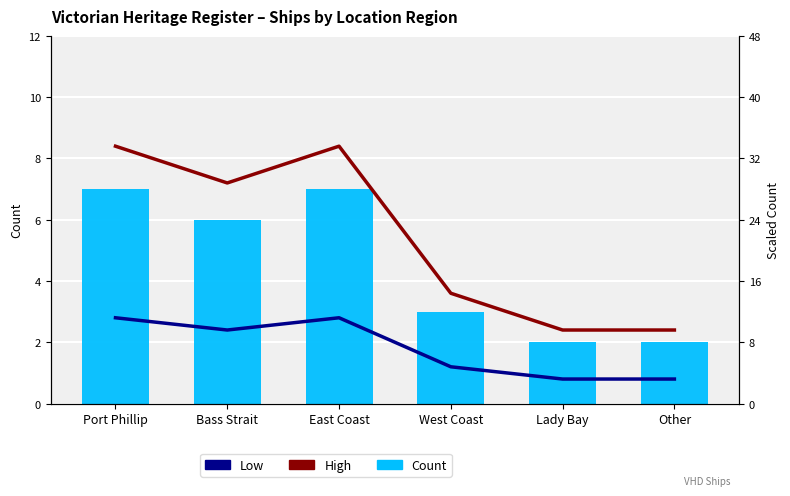

How many data points in Count are less than 6?

3